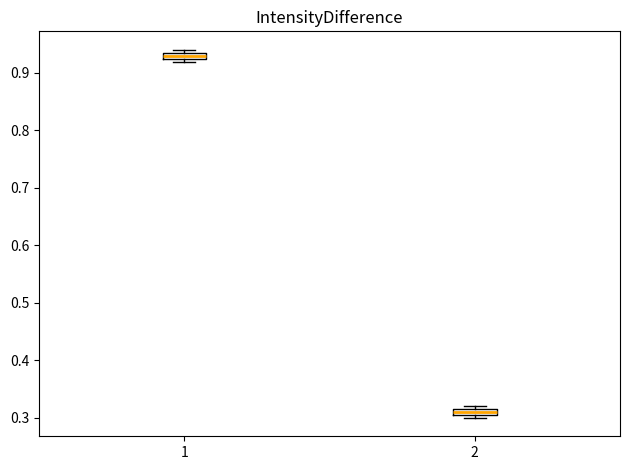

Which box's median line is the highest?

1